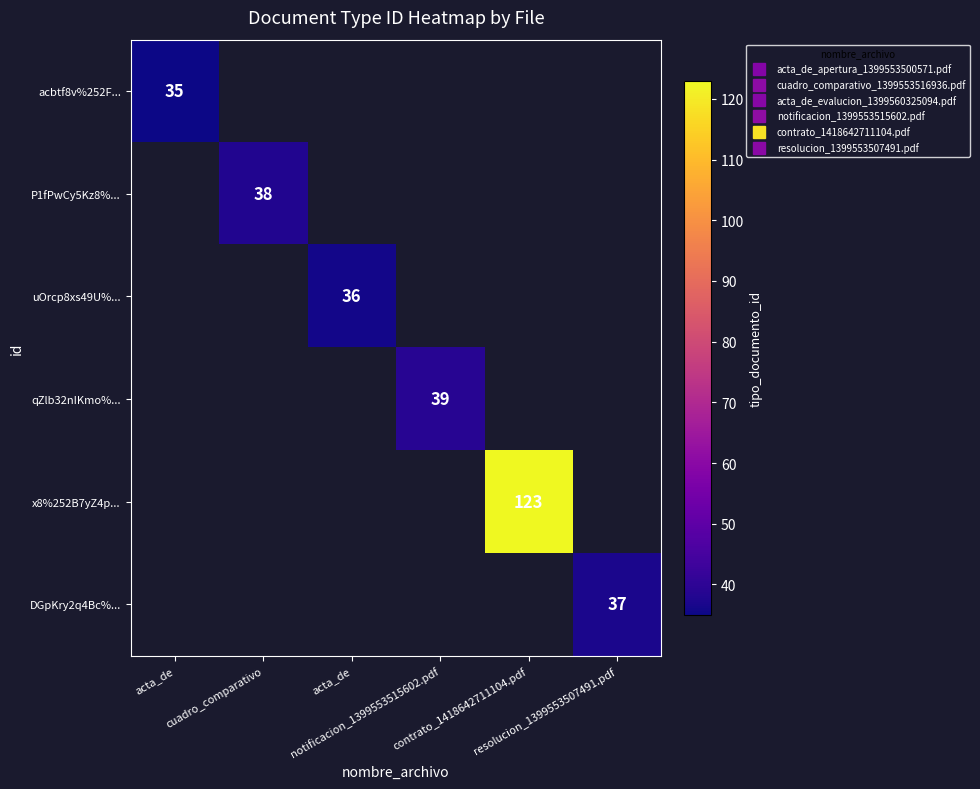

At which label does P1fPwCy5Kz8%... reach its minimum?

acta_de